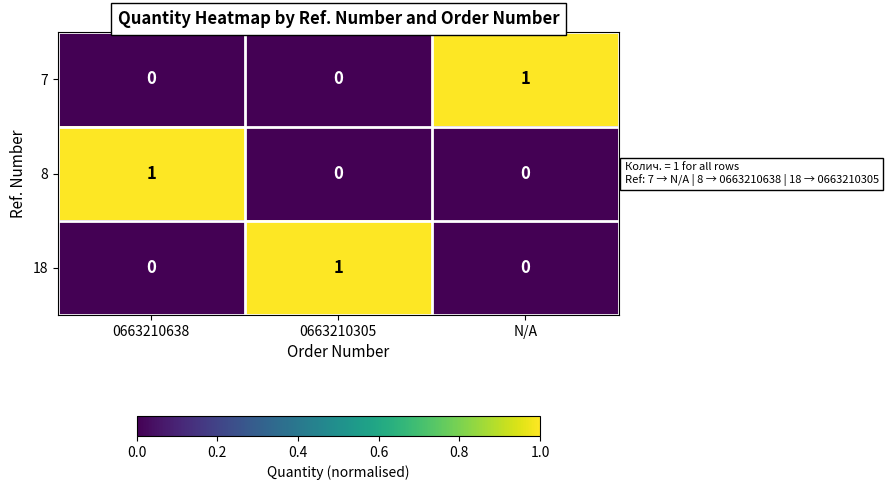

Reading right to left, transcribe all the data shown in this chart.

7: N/A=1	0663210305=0	0663210638=0
8: N/A=0	0663210305=0	0663210638=1
18: N/A=0	0663210305=1	0663210638=0